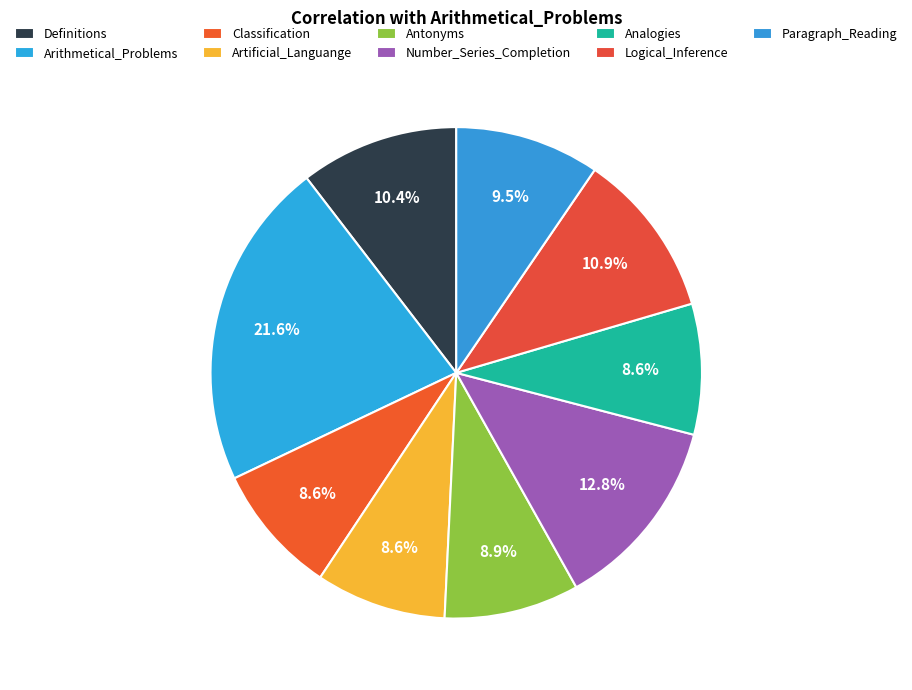

What percentage is the Antonyms slice, to the nearest percent?

9%